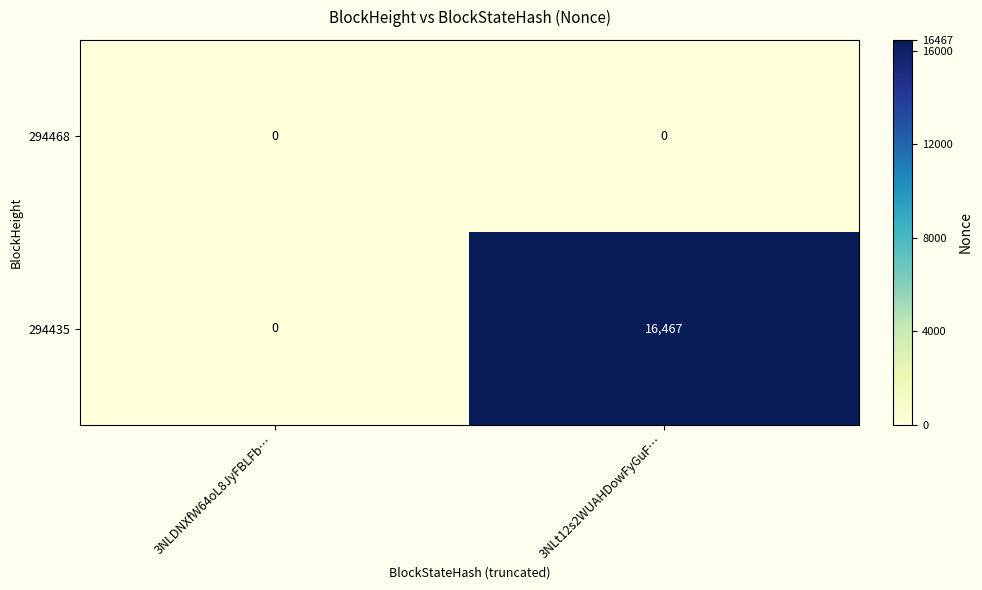

What is the spread (max minus min) of values at 3NLt12s2WUAHDowFyGuF…?

16467